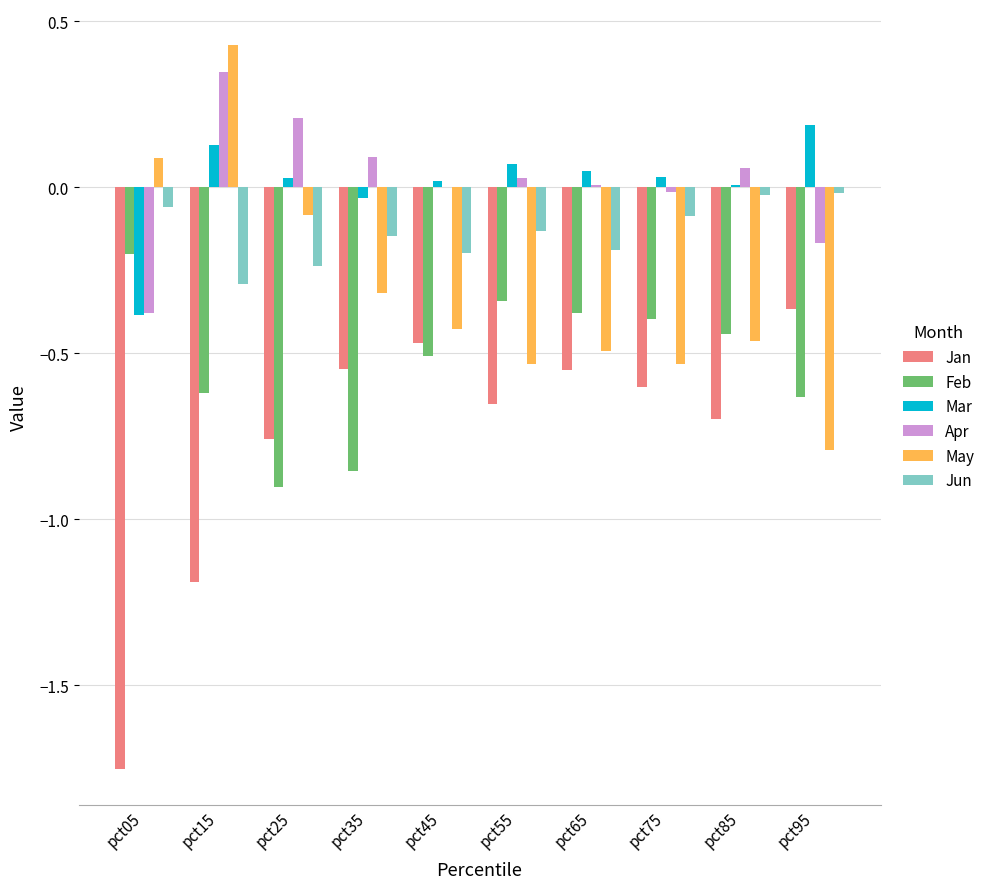

The May series shows -0.3 at pct35. True or false?

True